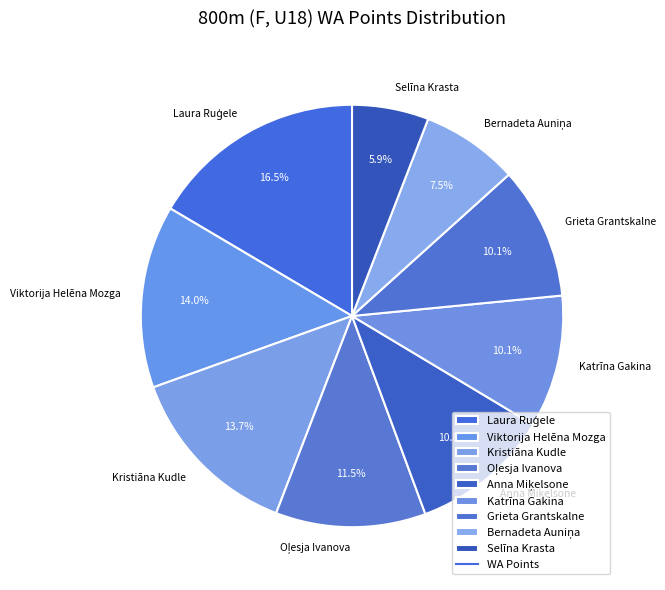

Which slice is the smallest?

Selīna Krasta